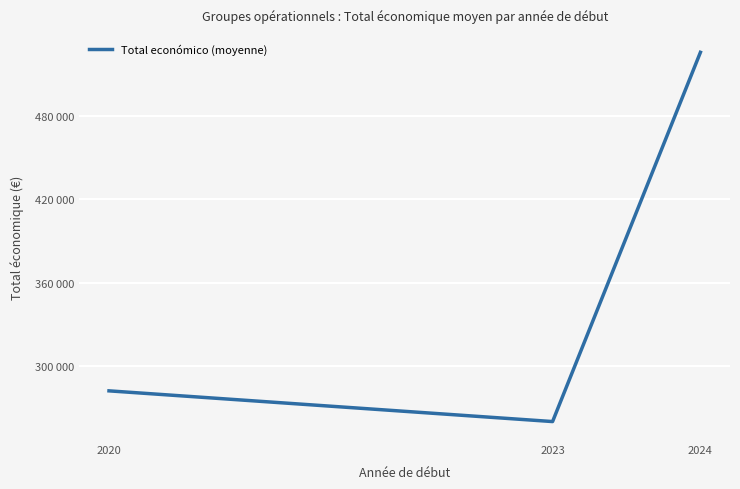

Which category has the highest value across all series?

2024